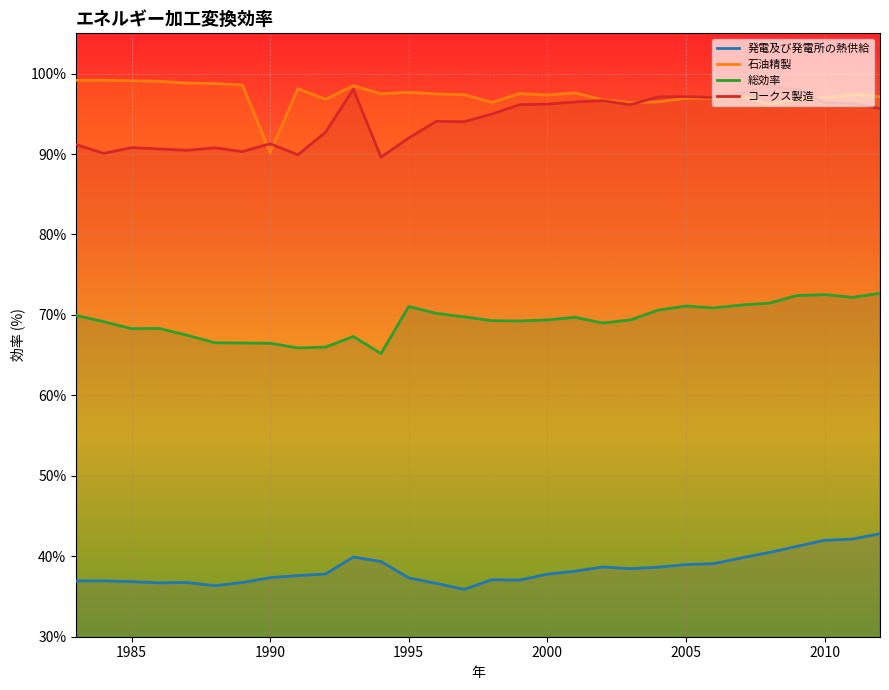

True or false: 総効率 and 石油精製 intersect in this chart.

False